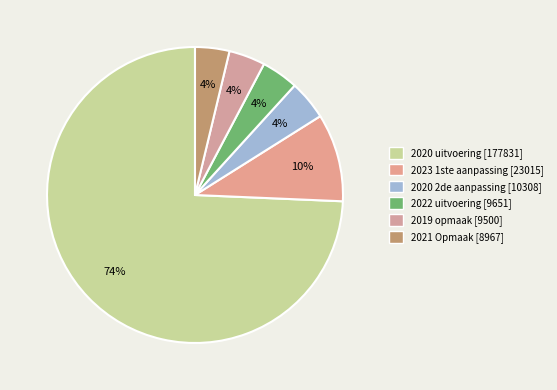

How many segments does this pie chart have?

6